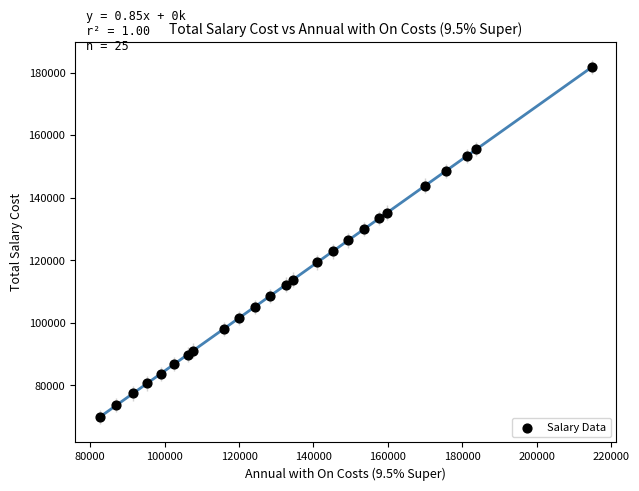

What is the range of X values (max minus min)?

132236.6